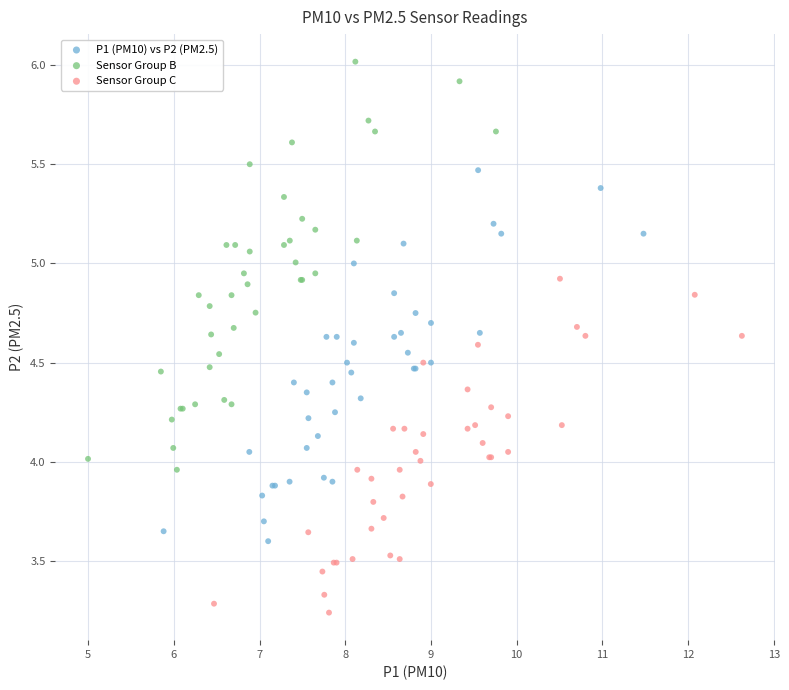

What are all the series names shown in the legend?

P1 (PM10) vs P2 (PM2.5), Sensor Group B, Sensor Group C